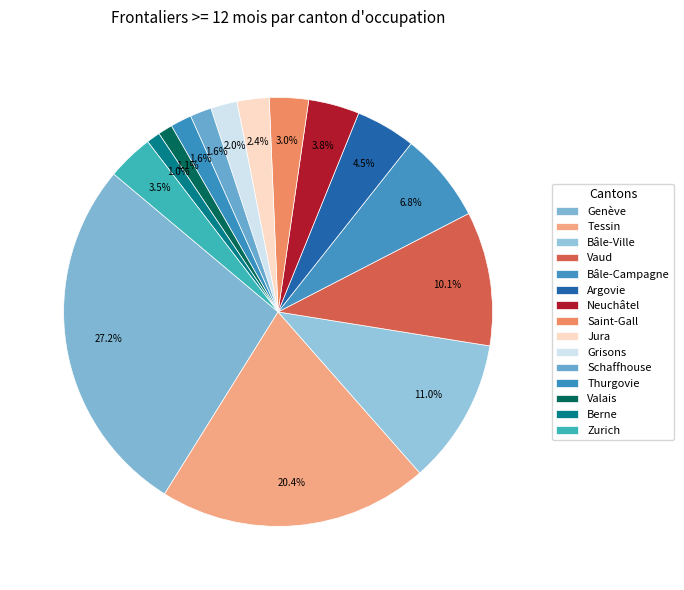

To the nearest percent, what is the difference between the largest and smallest slice percentages?

26%